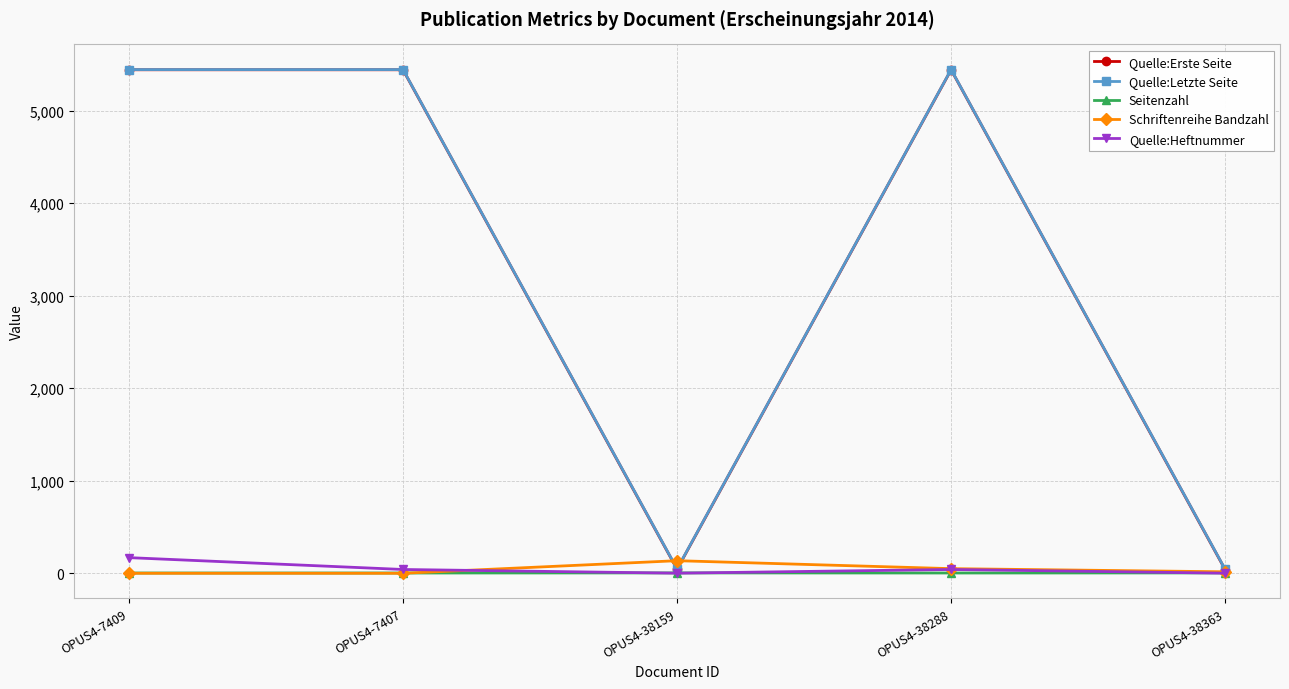

What is the difference between the Quelle:Letzte Seite values at OPUS4-38363 and OPUS4-38288?

5401